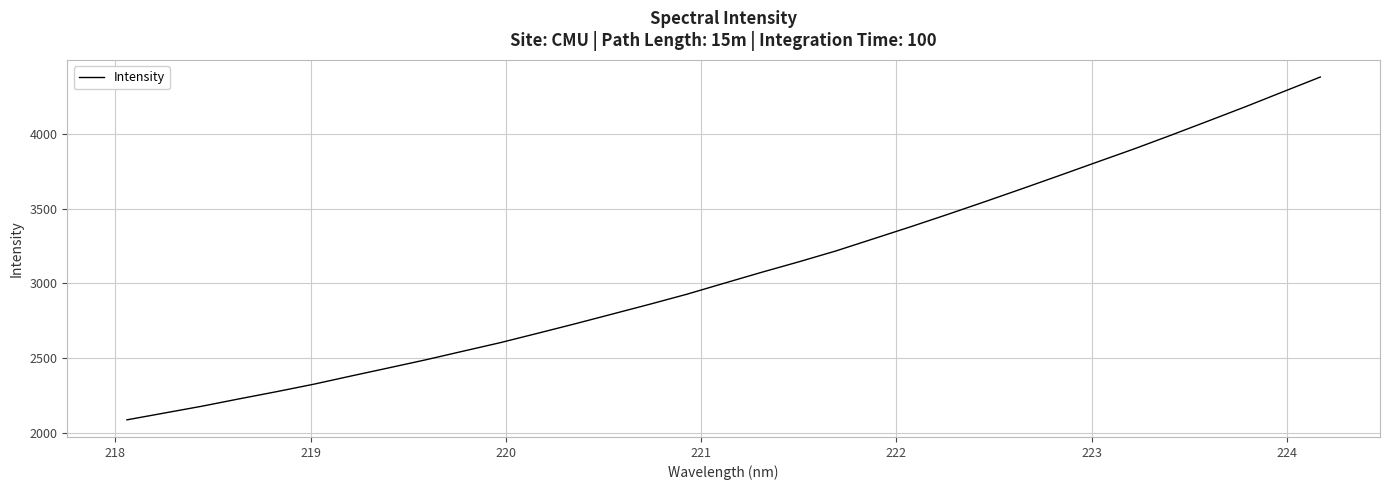

What is the difference between the maximum and minimum values?

2293.7